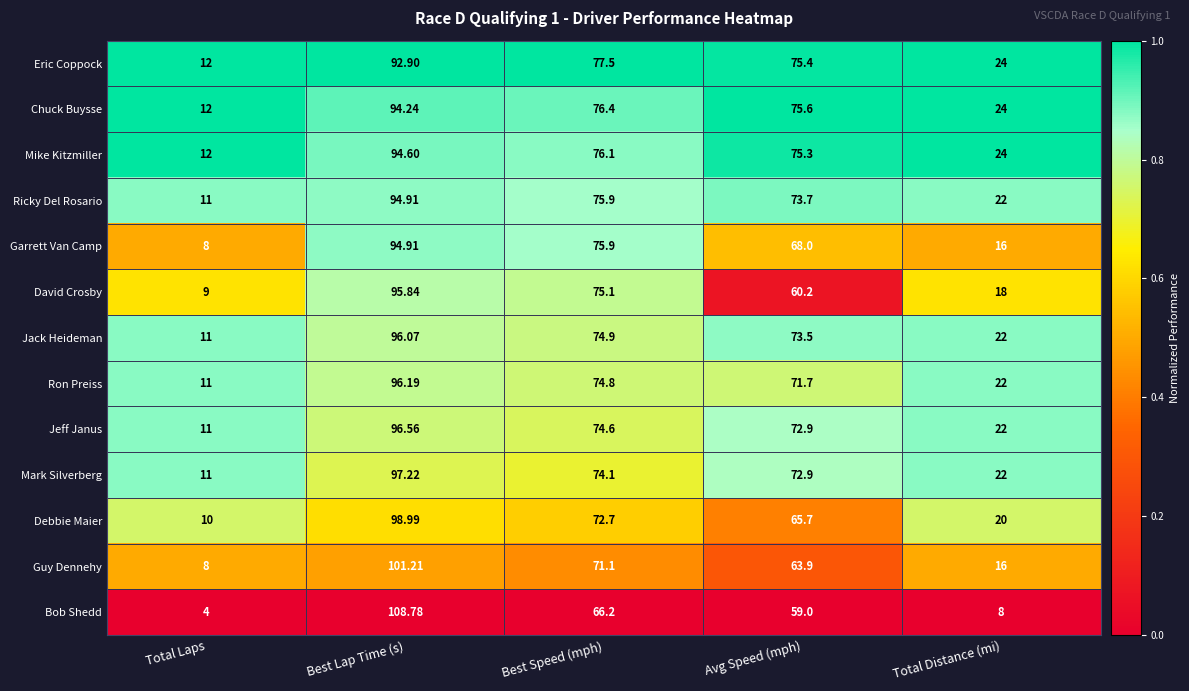

Which category has the highest value across all series?

Best Lap Time (s)